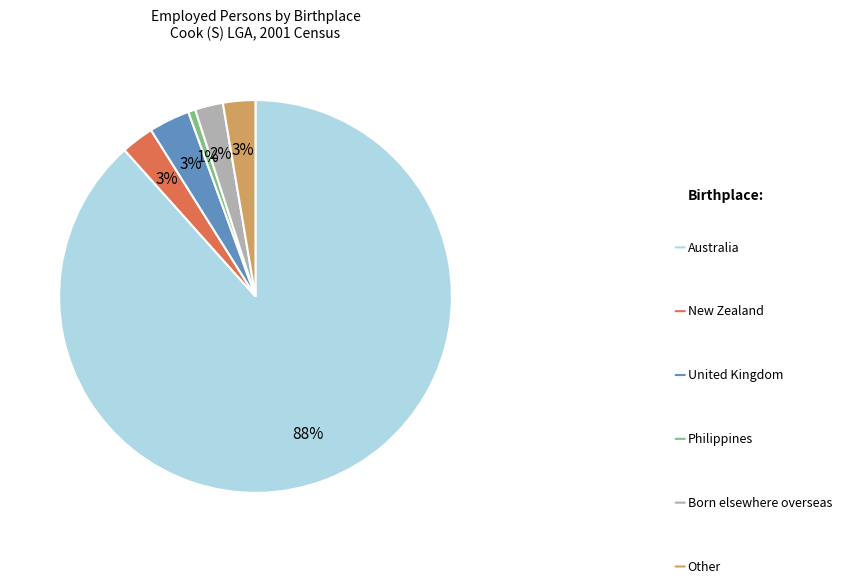

Does any single category account for the majority?

Yes